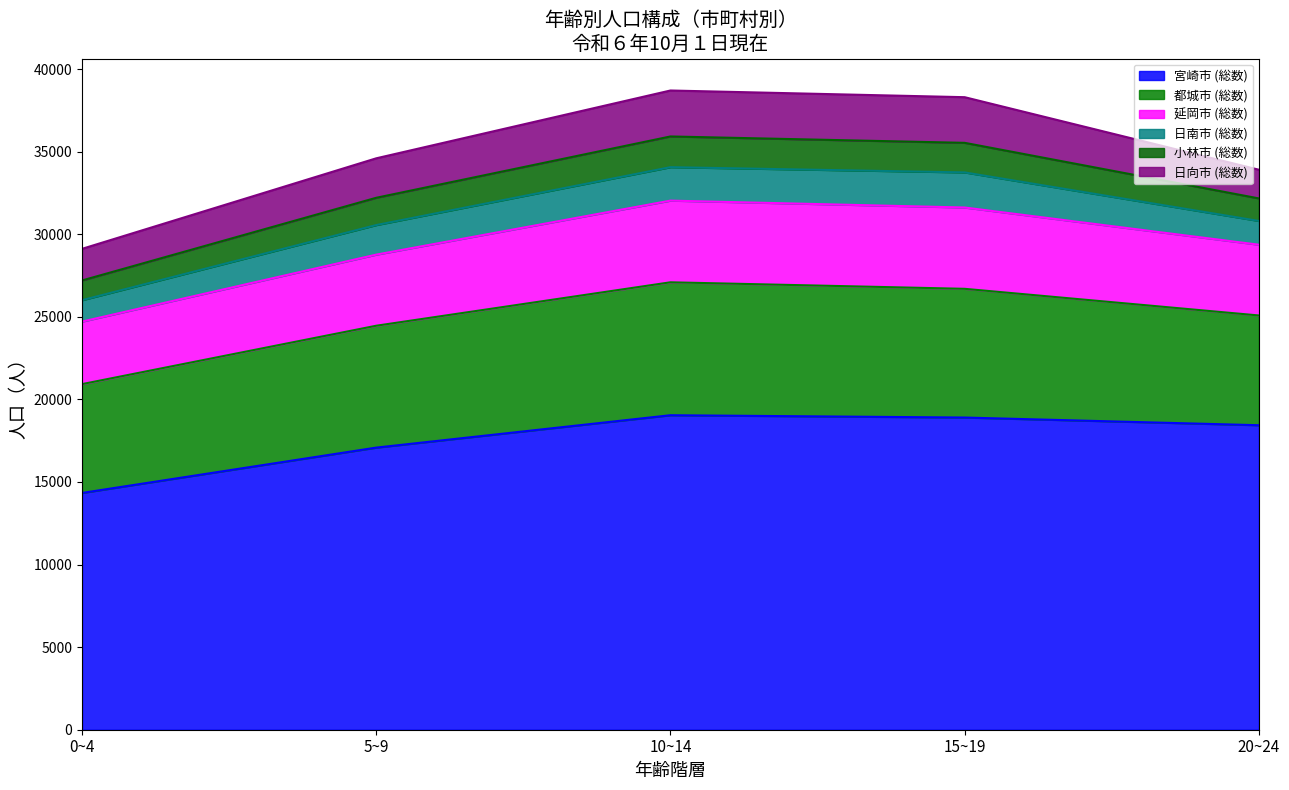

List the labels in order of 延岡市 (総数) value, smallest first.

0~4, 20~24, 5~9, 15~19, 10~14